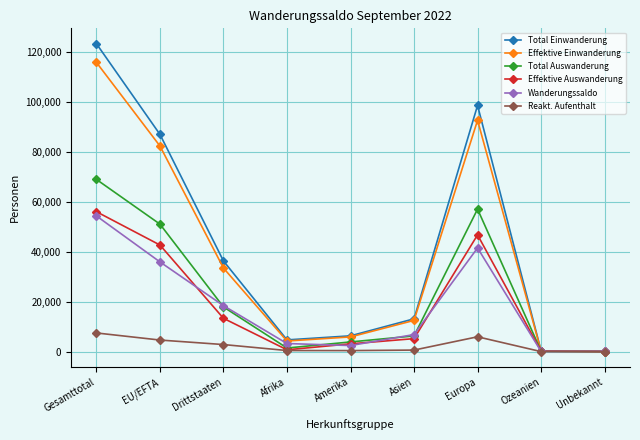

What is the maximum value for Wanderungssaldo?

54410